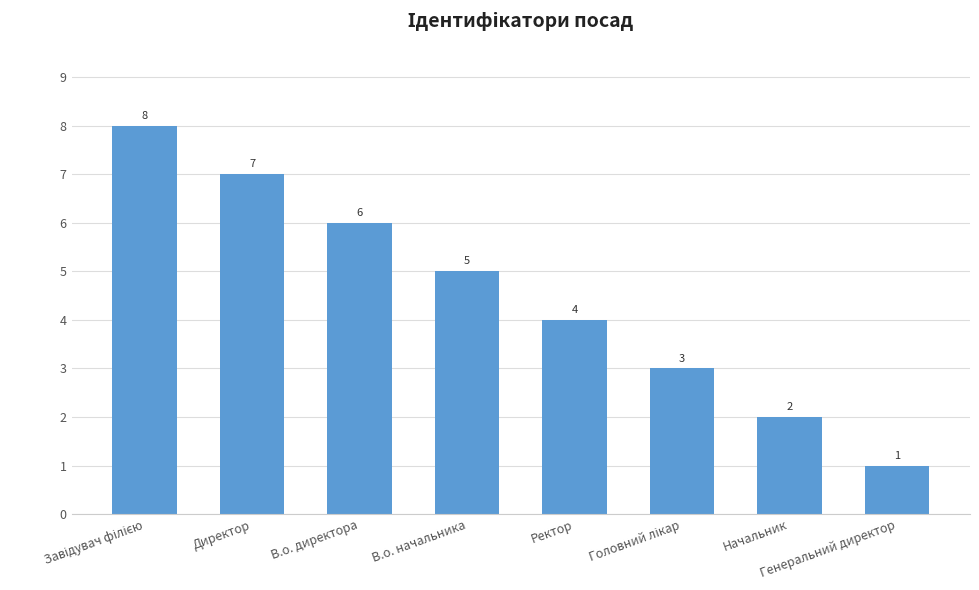

What is the sum of all values?

36